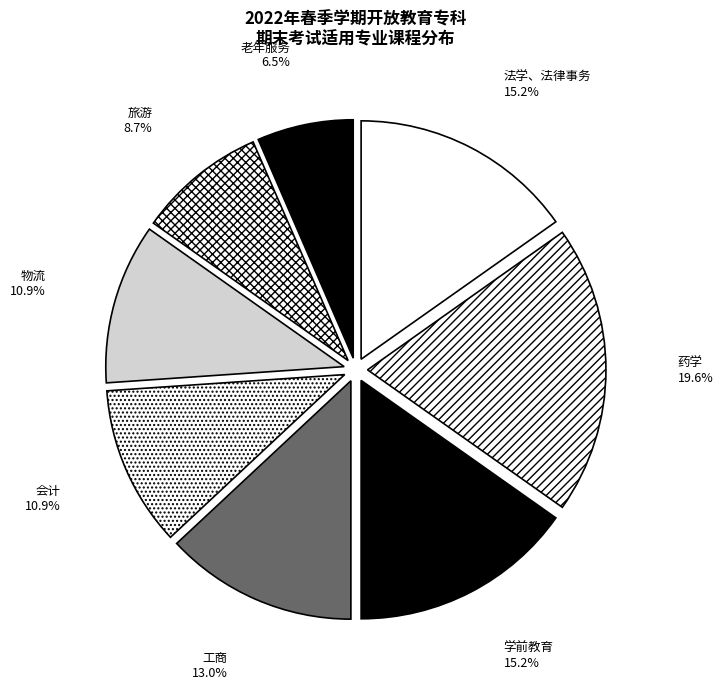

How many slices are in this pie chart?

8